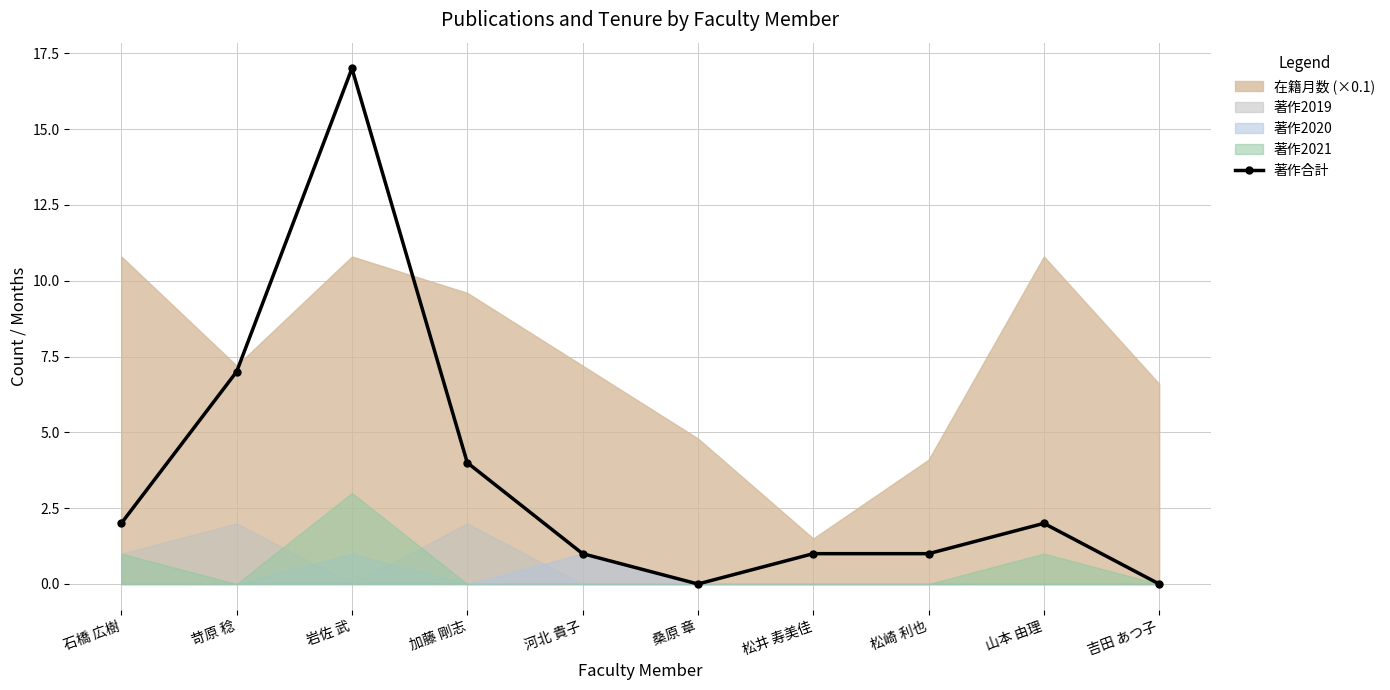

What is the greatest value displayed?

17